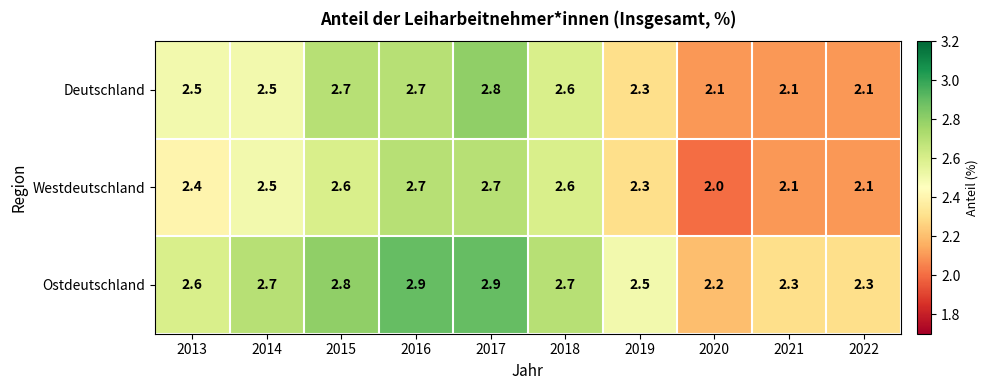

What is the maximum value for Westdeutschland?

2.7